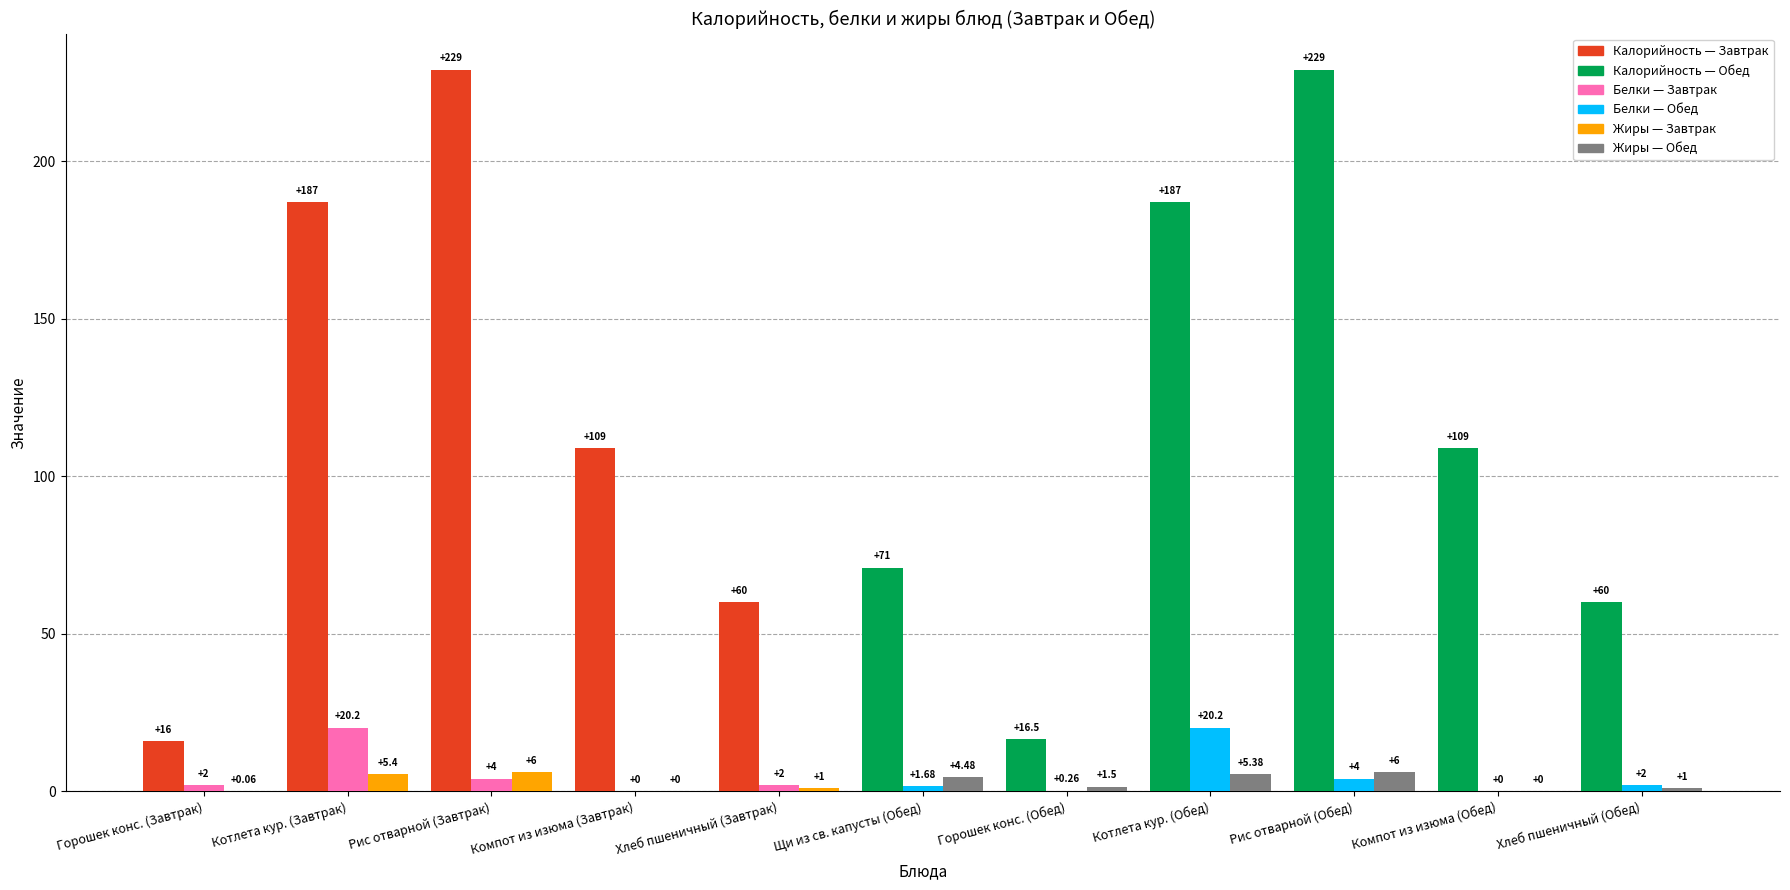

What is the total value across all series at Хлеб пшеничный (Обед)?

63.0